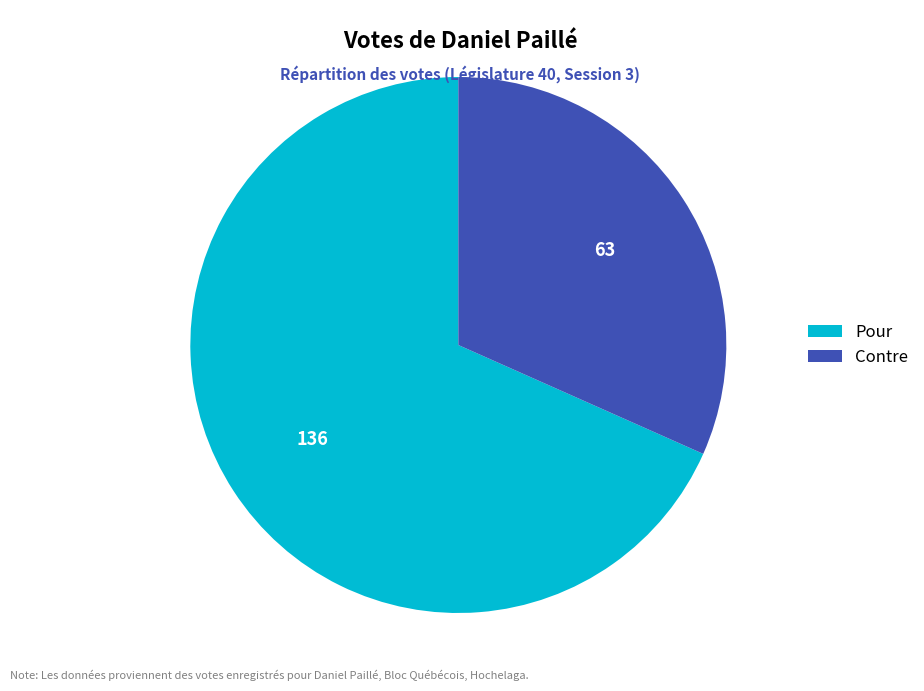

Do Pour and Contre together represent more than half of the pie?

Yes